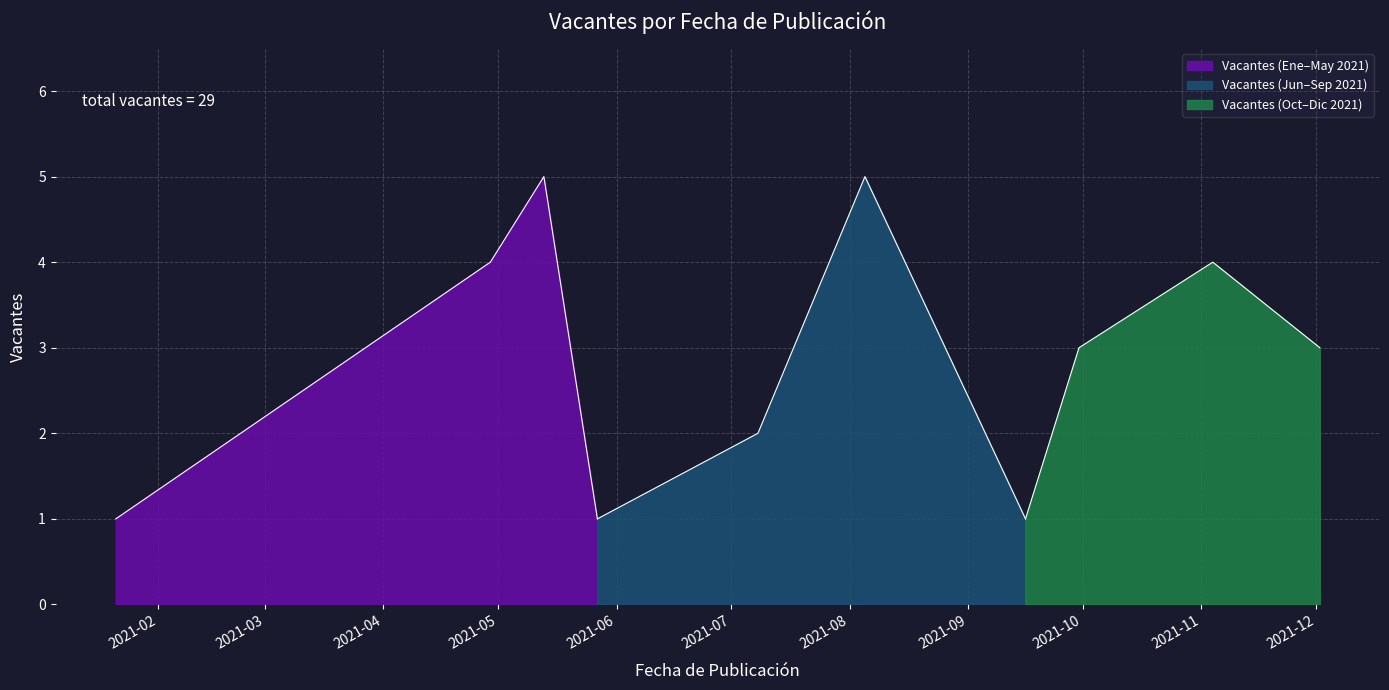

At which category does the chart reach its minimum across all series?

2021-01-21